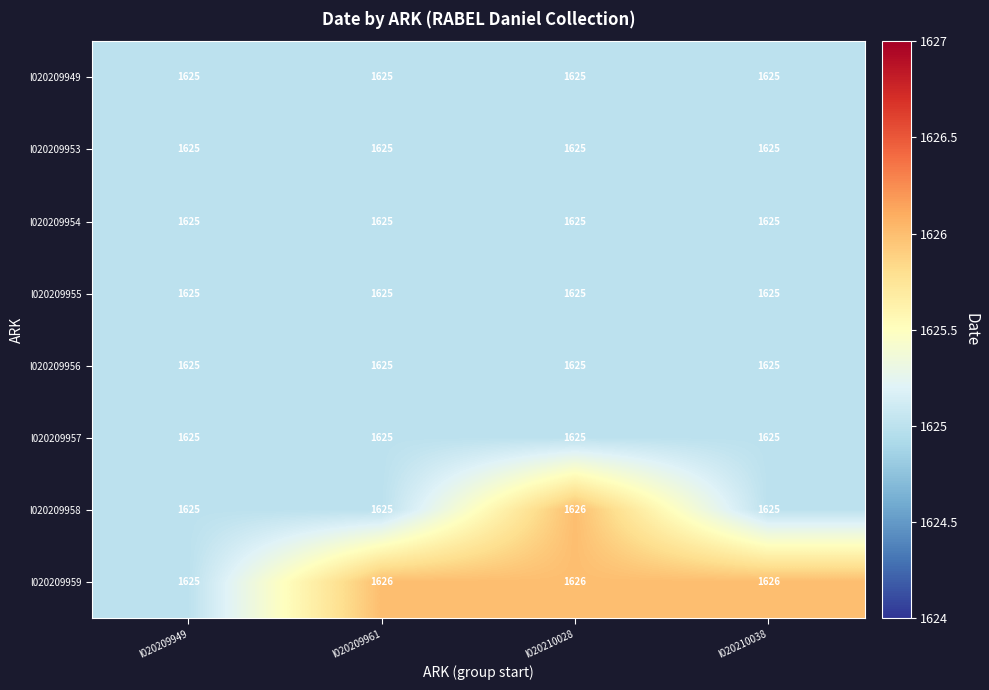

The value of l020209949 at l020209949 is 819. True or false?

False